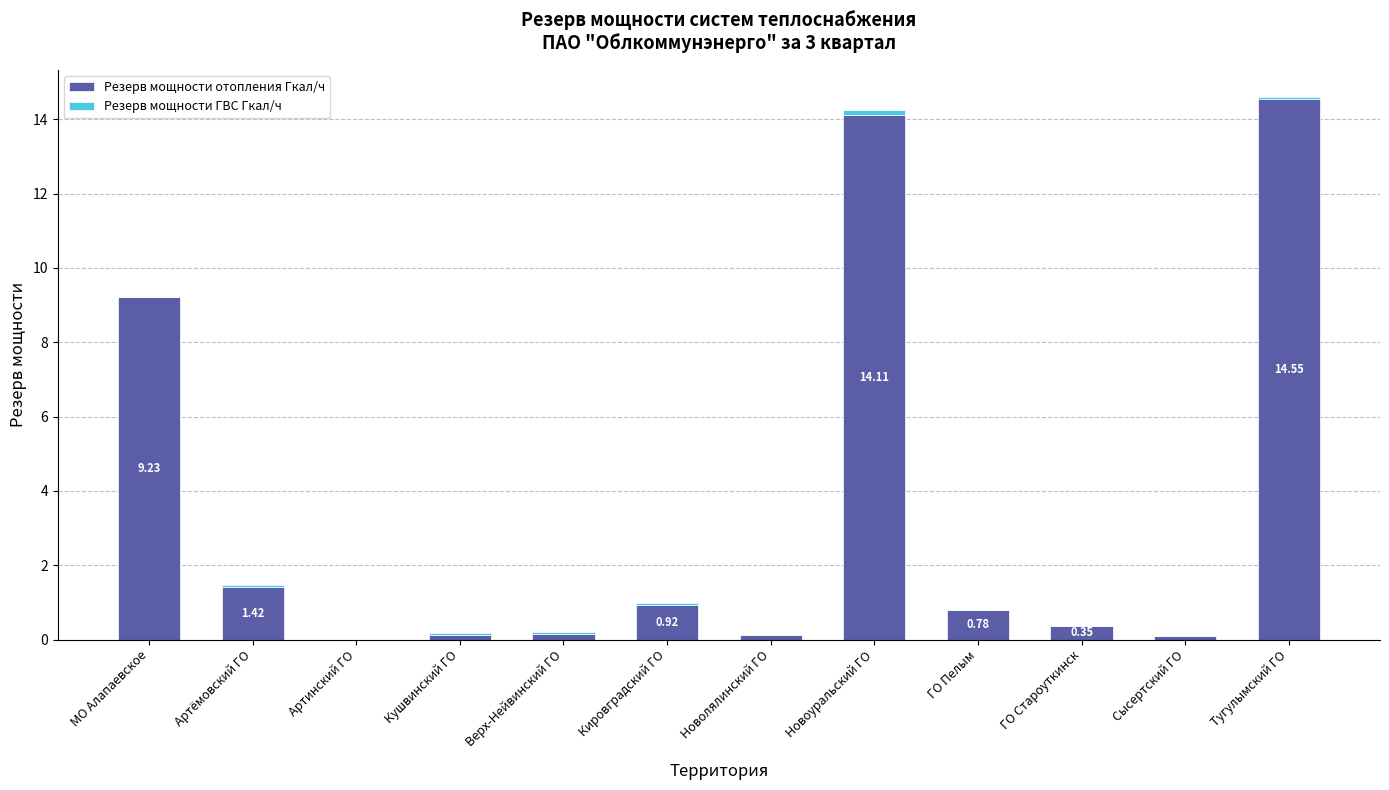

At which label is Резерв мощности отопления Гкал/ч closest to 7?

МО Алапаевское